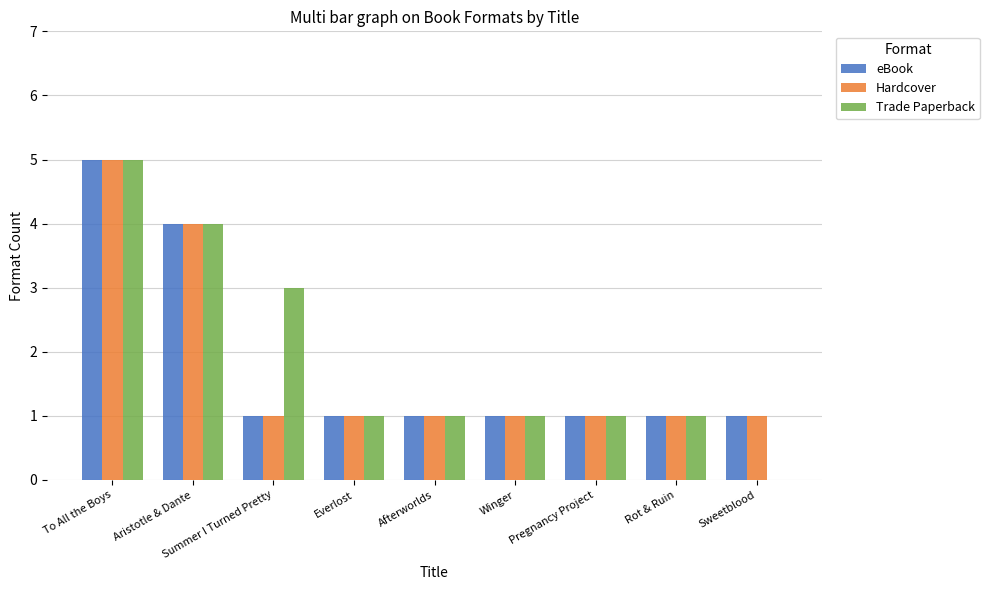

Between Summer I Turned Pretty and Rot & Ruin, which series saw the biggest shift?

Trade Paperback